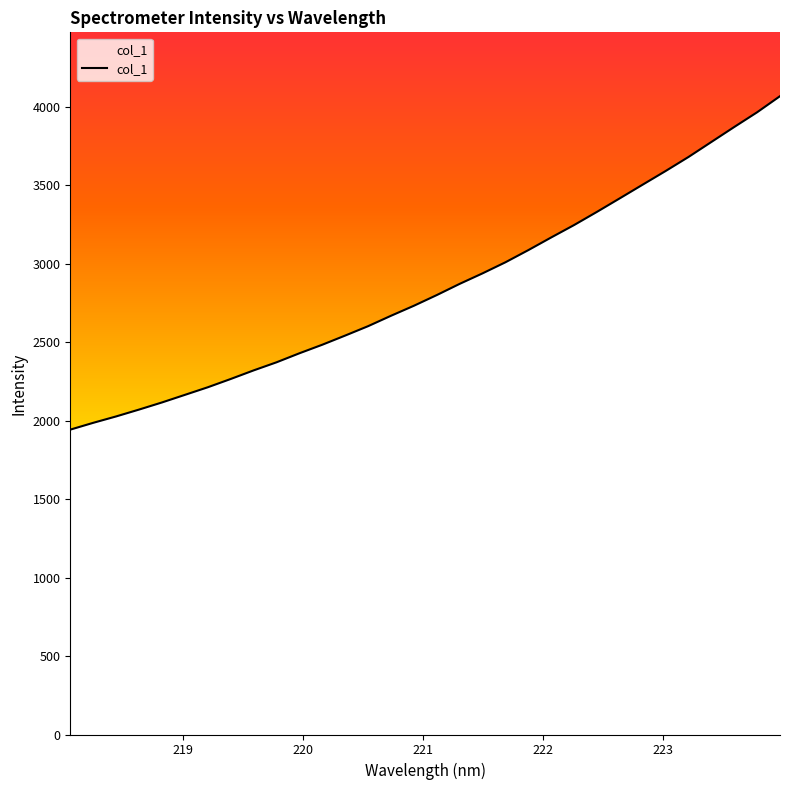

What is the smallest value displayed?

1943.0